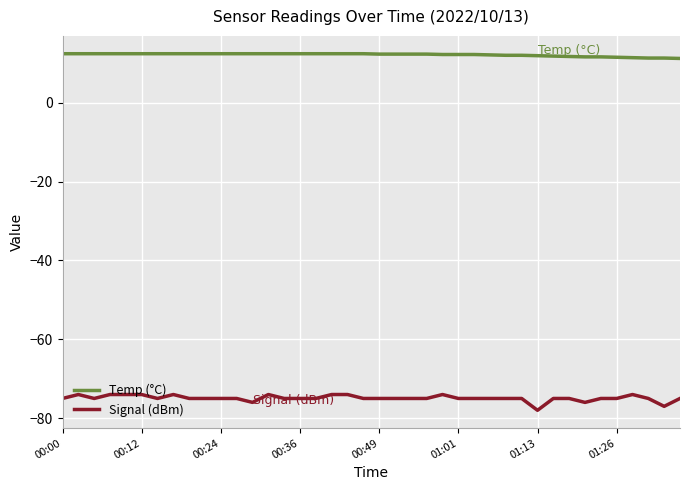

List the series in order of their peak value, highest first.

Temp (°C), Signal (dBm)